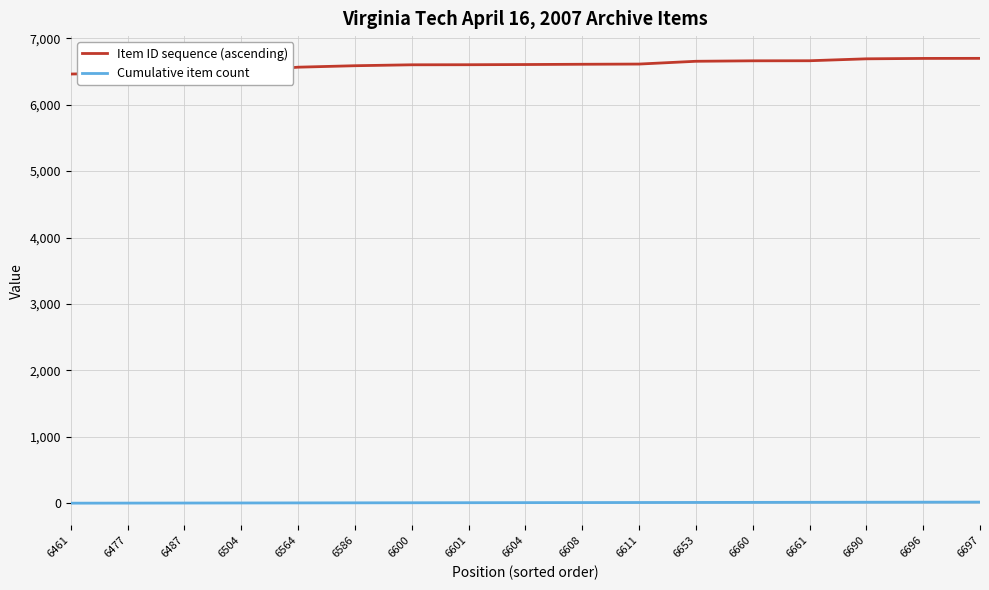

How many lines are shown in the chart?

2